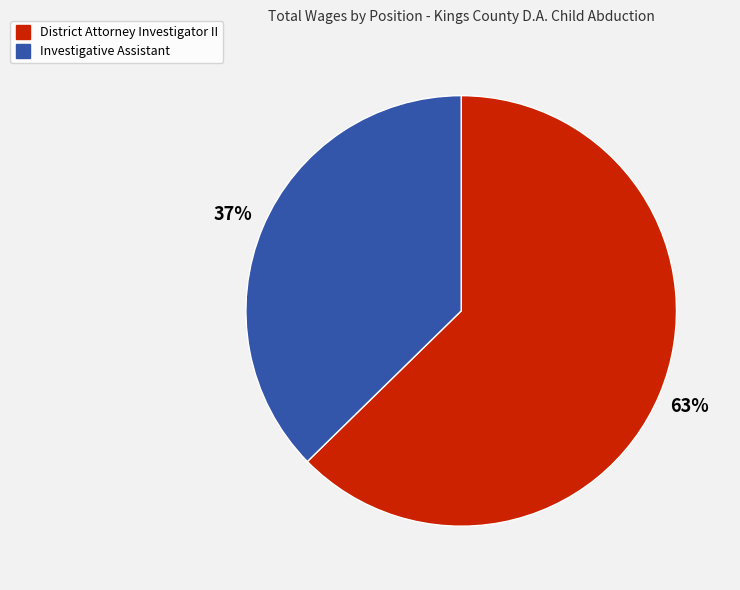

Does Investigative Assistant account for over 50% of the chart?

No